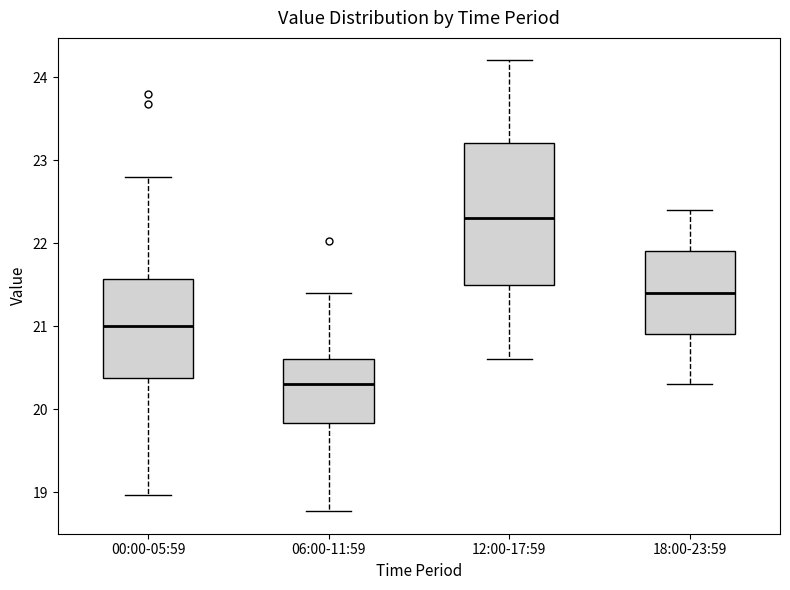

Reading left to right, read every box against the y-axis: the position of its median line, the range the box covers, and the ends of its whiskers. The values are not printed on the chart, so give them approximately, as read against the axis.

00:00-05:59: median 21.0, box 20.4 to 21.6, whiskers 19.0 to 22.8
06:00-11:59: median 20.3, box 19.8 to 20.6, whiskers 18.8 to 21.4
12:00-17:59: median 22.3, box 21.5 to 23.2, whiskers 20.6 to 24.2
18:00-23:59: median 21.4, box 20.9 to 21.9, whiskers 20.3 to 22.4